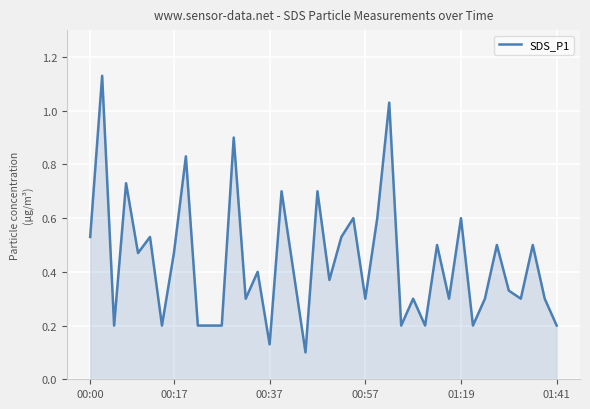

Does the chart have visible grid lines?

Yes